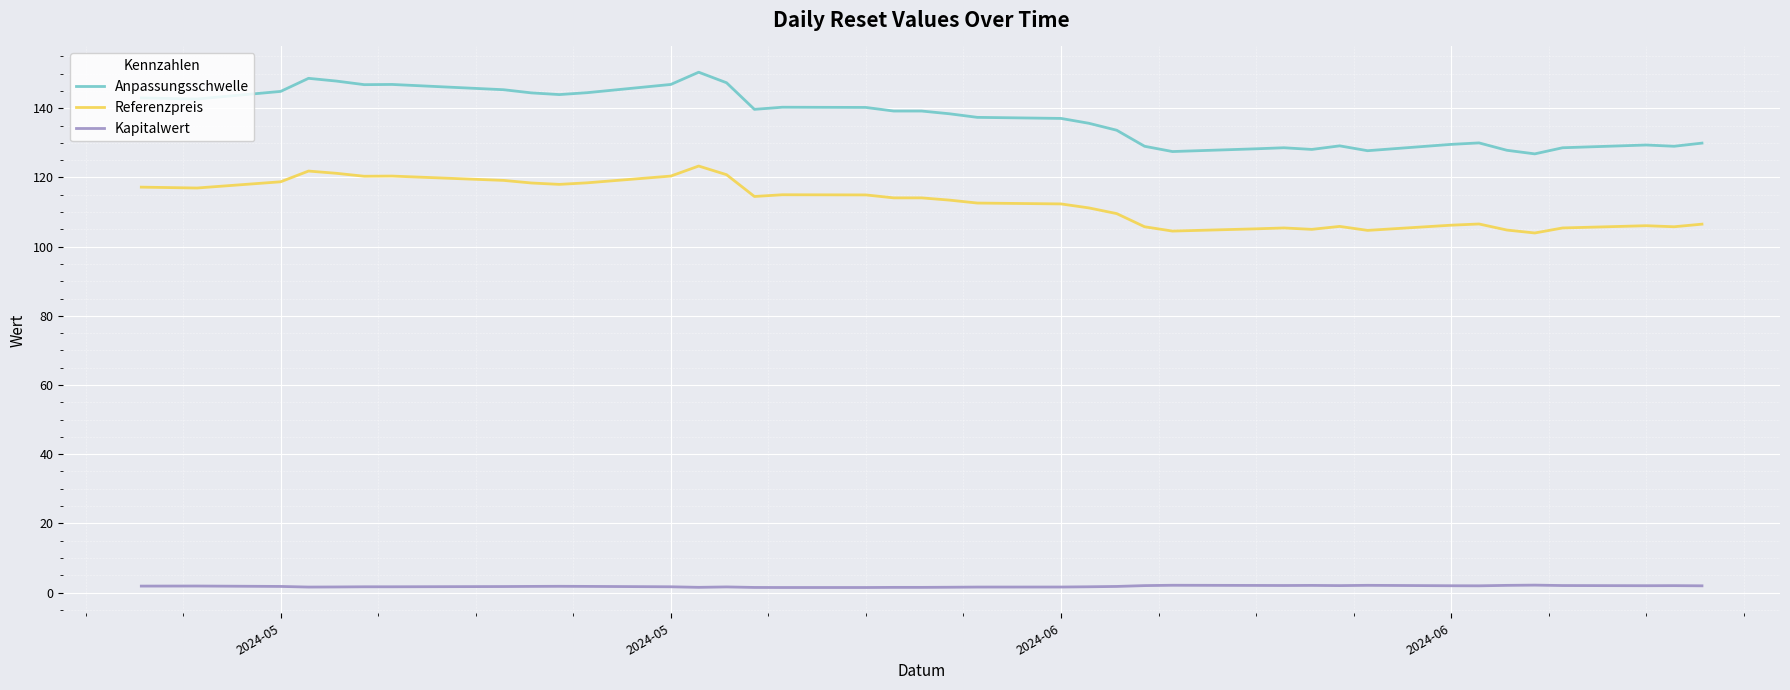

What is the average value of the Referenzpreis series?

112.5